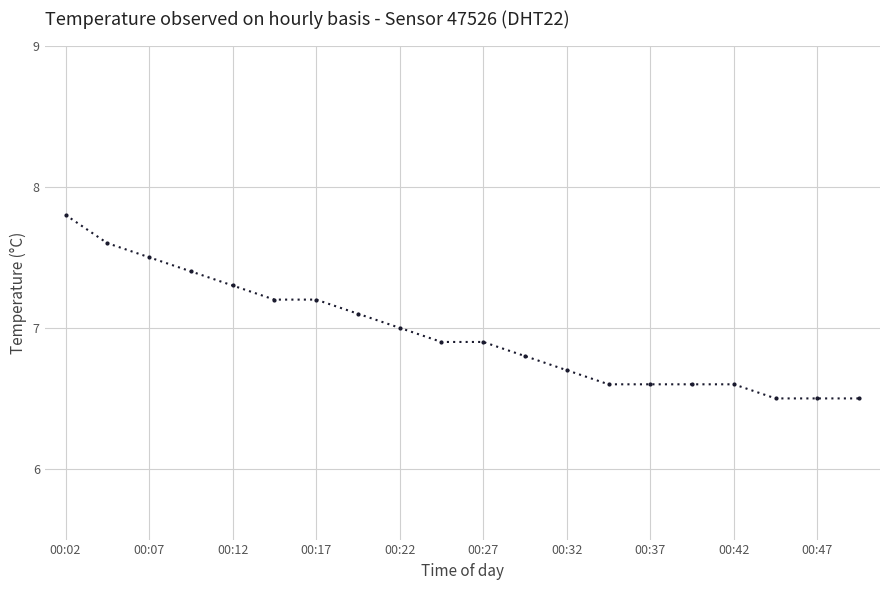

What is the difference between the second highest and second lowest values?

1.1